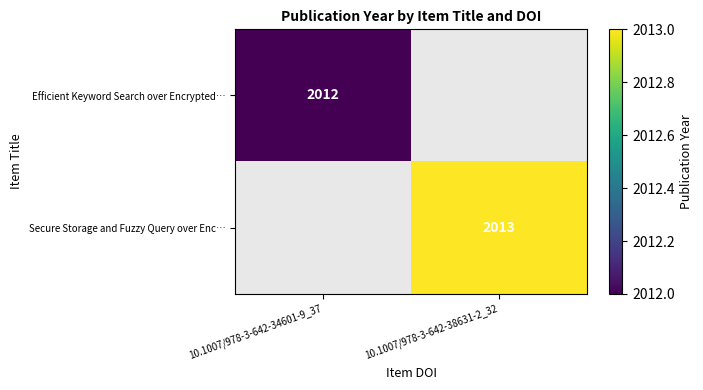

The Secure Storage and Fuzzy Query over Enc… series shows 1258 at 10.1007/978-3-642-38631-2_32. True or false?

False